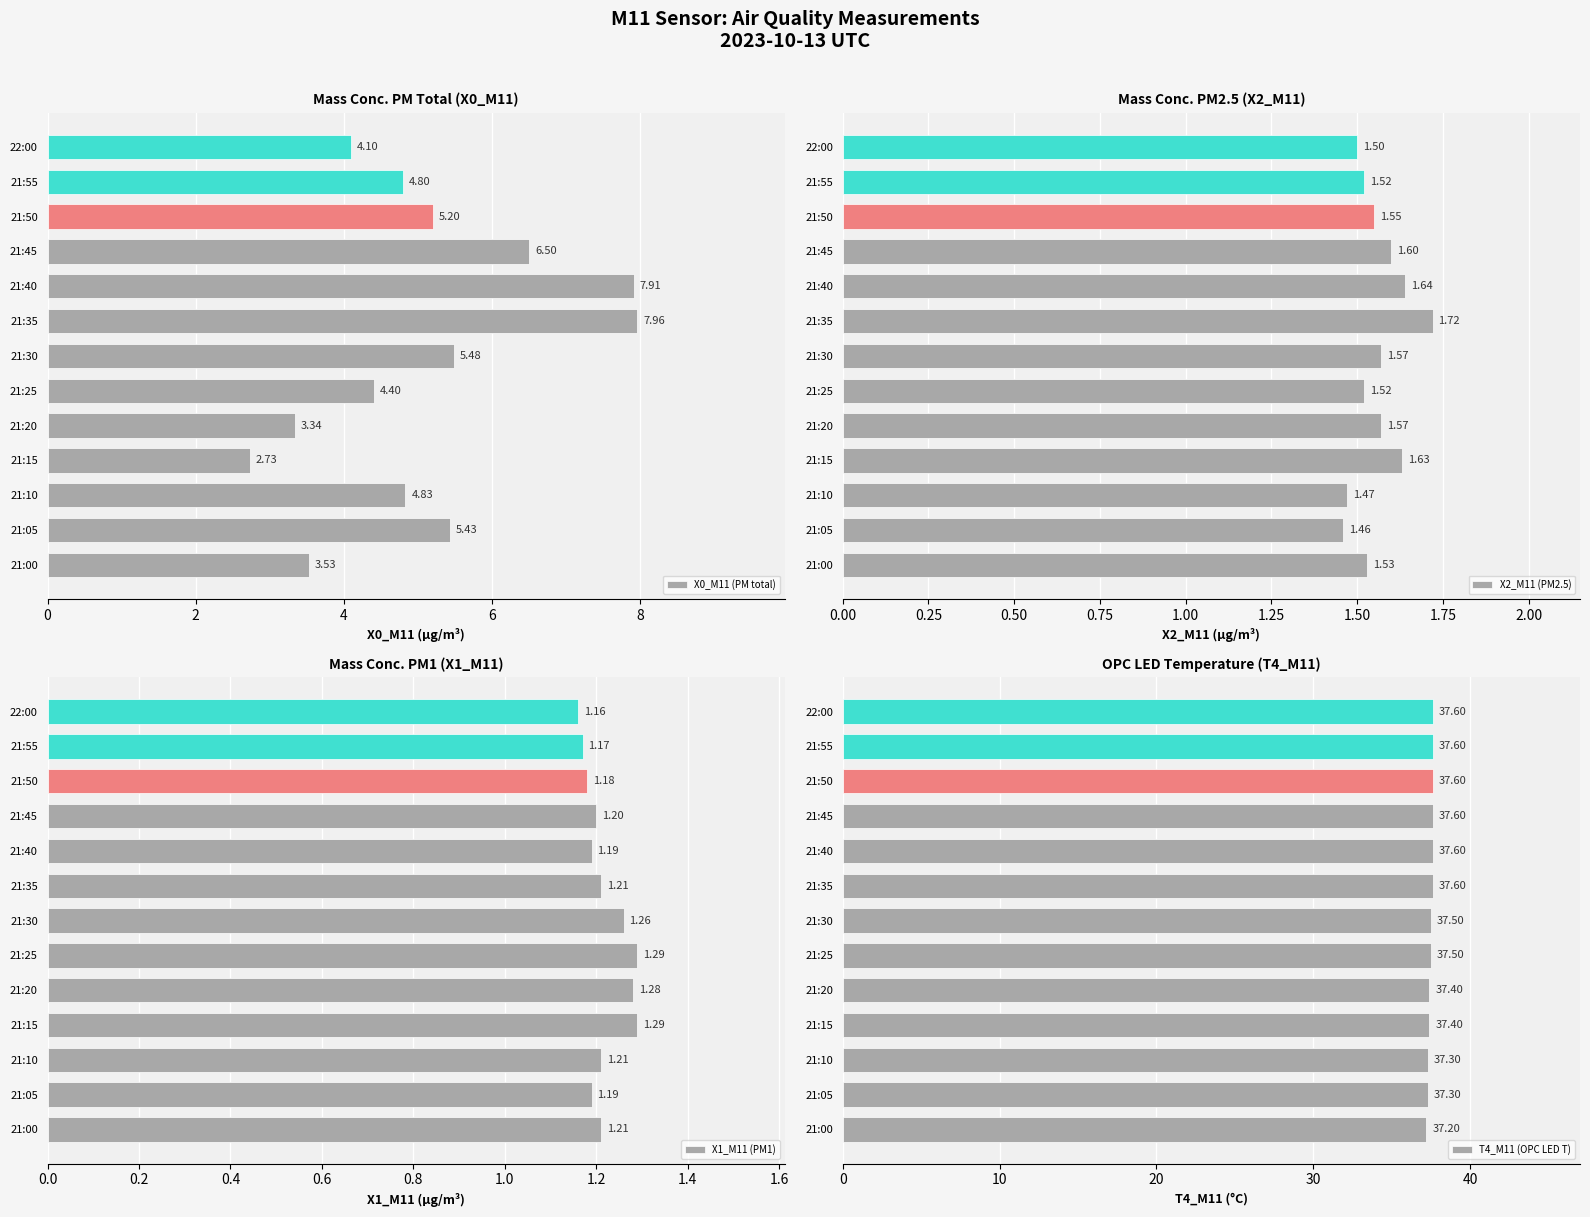

Does the chart contain any negative values?

No